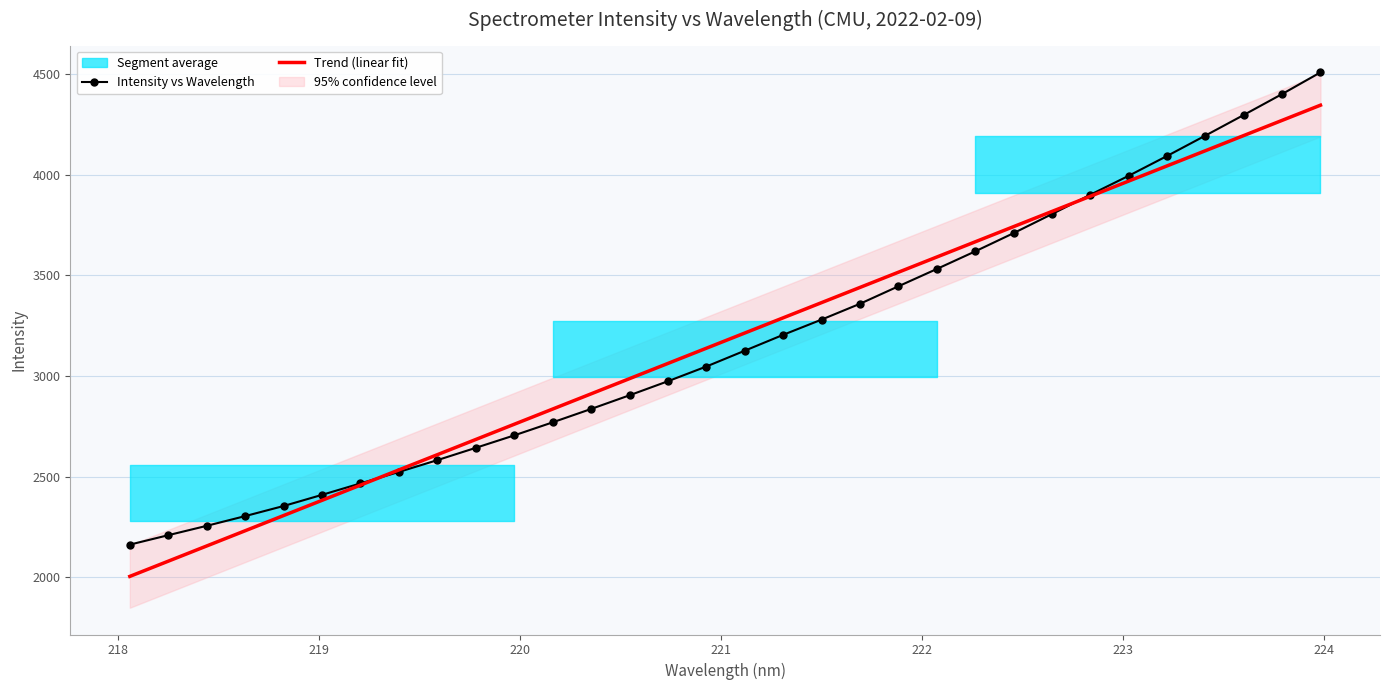

What is the minimum value for Trend (linear fit)?

2004.4